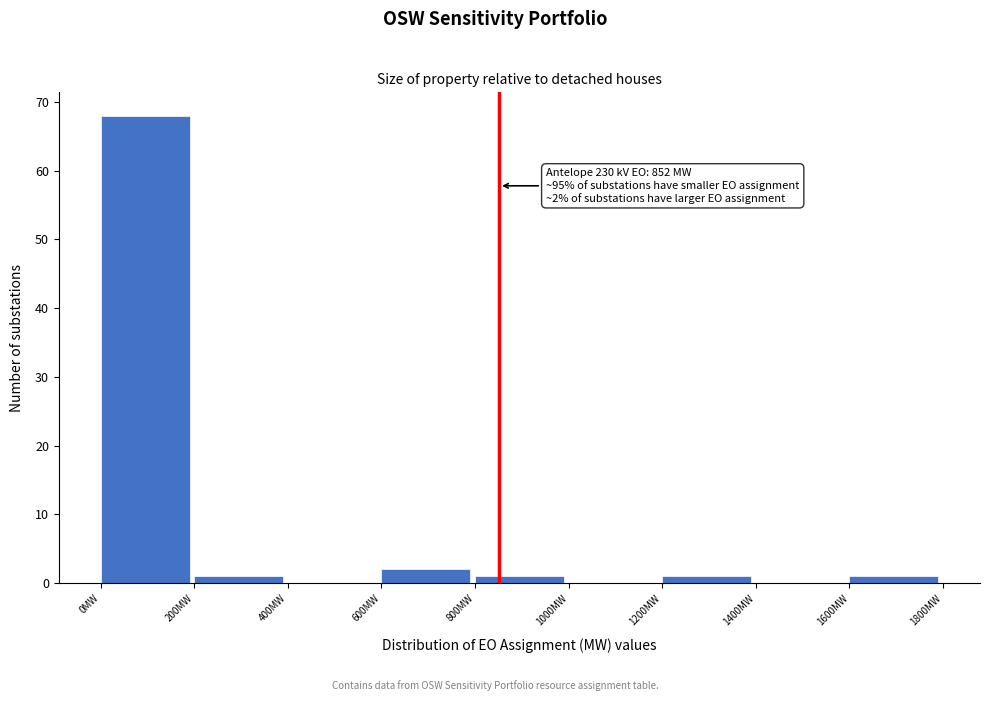

Which range on the x-axis has the tallest bar?

0 to 200